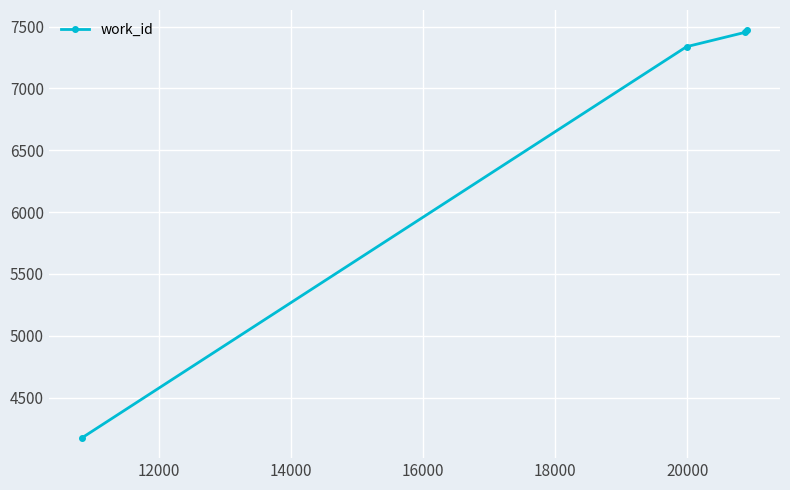

Reading left to right, transcribe all the data shown in this chart.

4175	7338	7453	7470